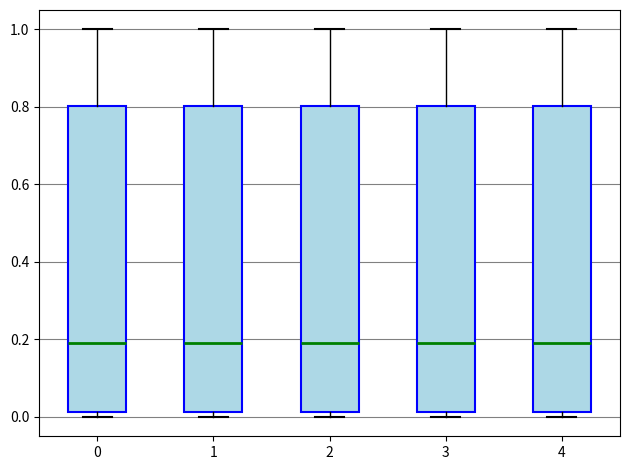

Reading left to right, transcribe this box plot: for each box, give where its median line is, the range the box spans, and where its two whiskers end, as read against the y-axis. The values are not printed on the chart, so give them approximately, as read against the axis.

0: median 0.20, box 0.02 to 0.80, whiskers 0.00 to 1.00
1: median 0.20, box 0.02 to 0.80, whiskers 0.00 to 1.00
2: median 0.20, box 0.02 to 0.80, whiskers 0.00 to 1.00
3: median 0.20, box 0.02 to 0.80, whiskers 0.00 to 1.00
4: median 0.20, box 0.02 to 0.80, whiskers 0.00 to 1.00